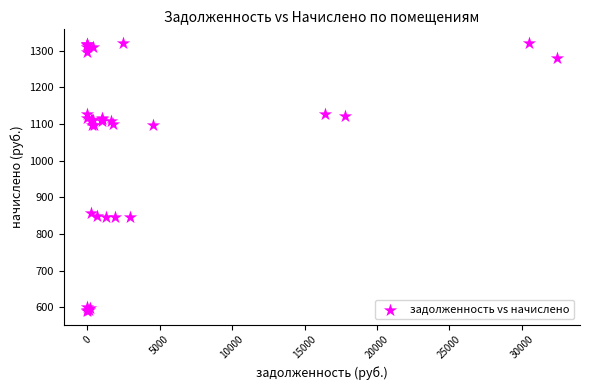

What Y value in the scatter plot is closest to 955?

857.8